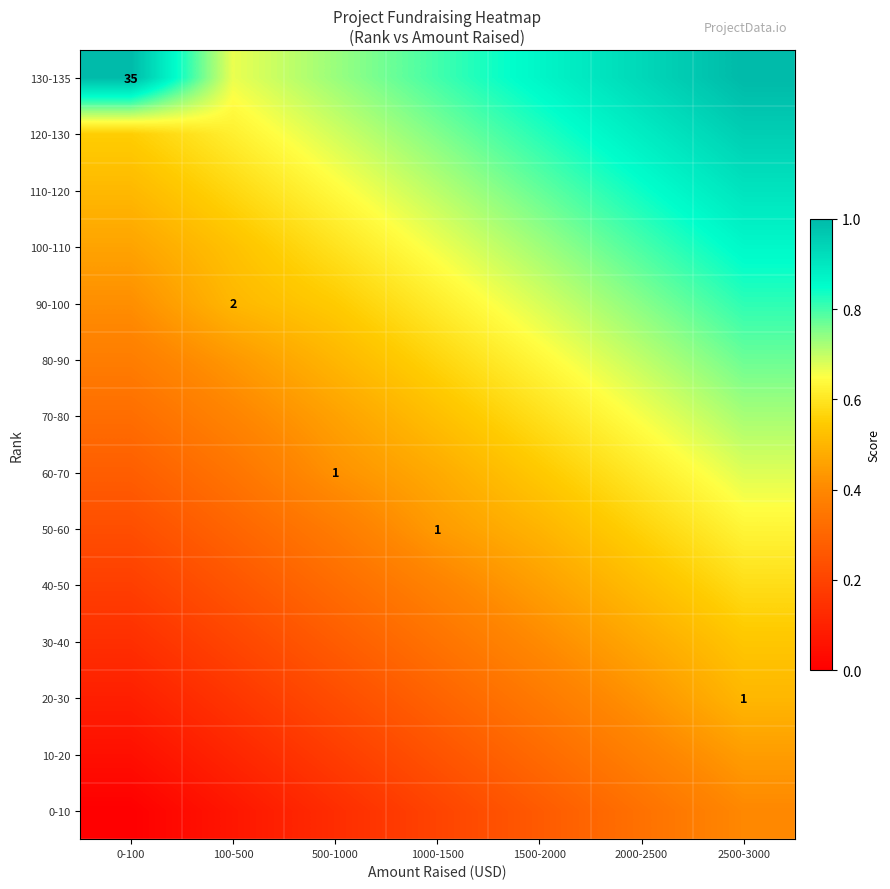

Rank the series at 1500-2000 from highest to lowest value.

130-135, 120-130, 110-120, 100-110, 90-100, 80-90, 70-80, 60-70, 50-60, 40-50, 30-40, 20-30, 10-20, 0-10